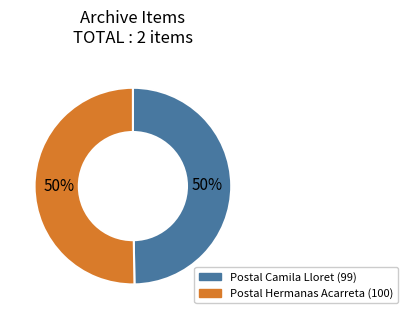

What is the ratio of the value at Postal Camila Lloret (99) to the value at Postal Hermanas Acarreta (100)?

1.0